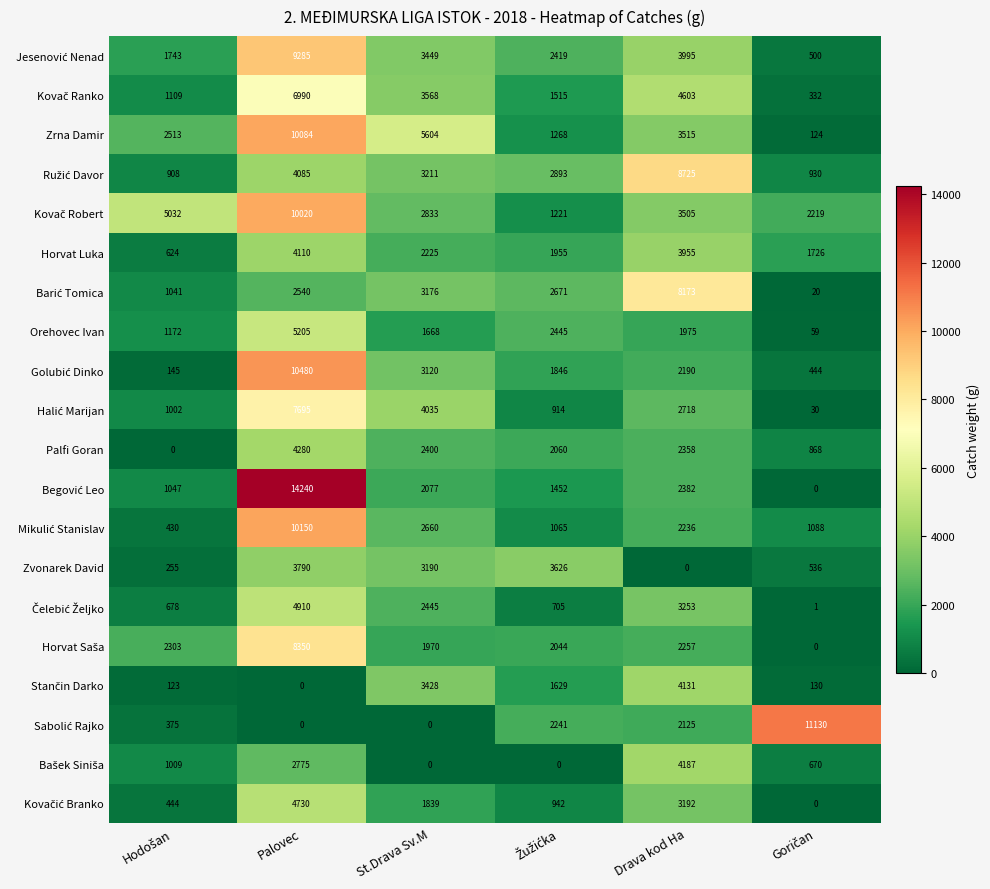

The Orehovec Ivan series shows 2105 at Palovec. True or false?

False